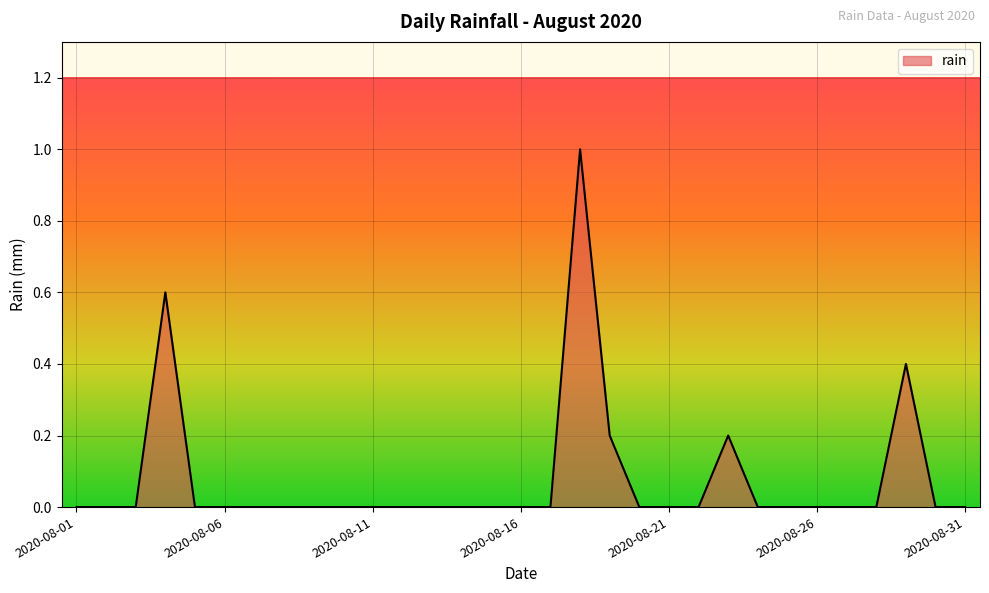

What is the difference between the maximum and minimum values?

1.0